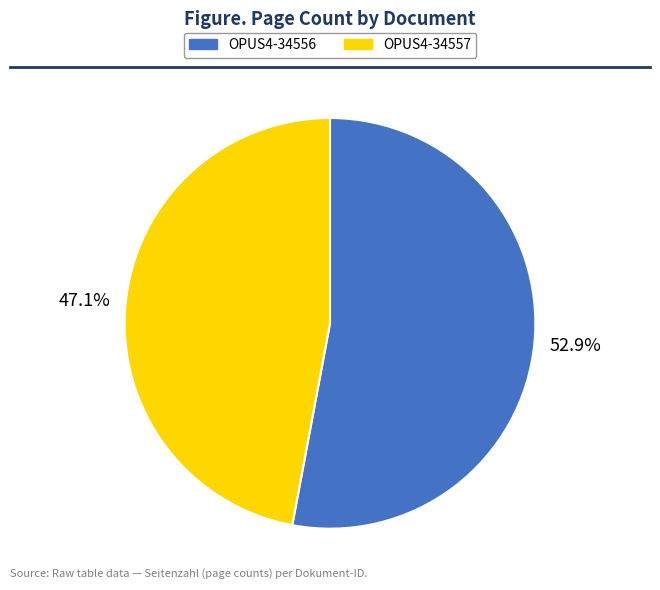

To the nearest percent, what is the difference between the OPUS4-34556 and OPUS4-34557 slice percentages?

6%